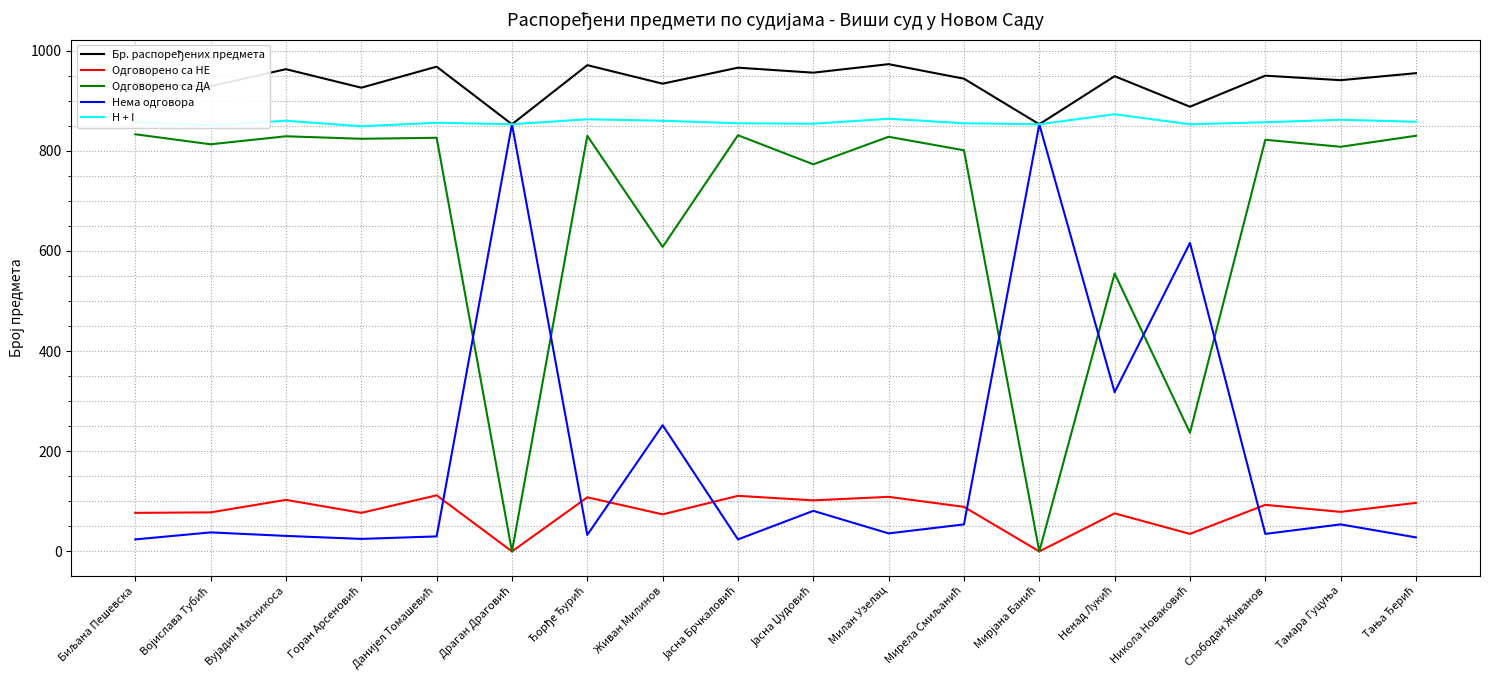

True or false: Одговорено са НЕ and H + I intersect in this chart.

False